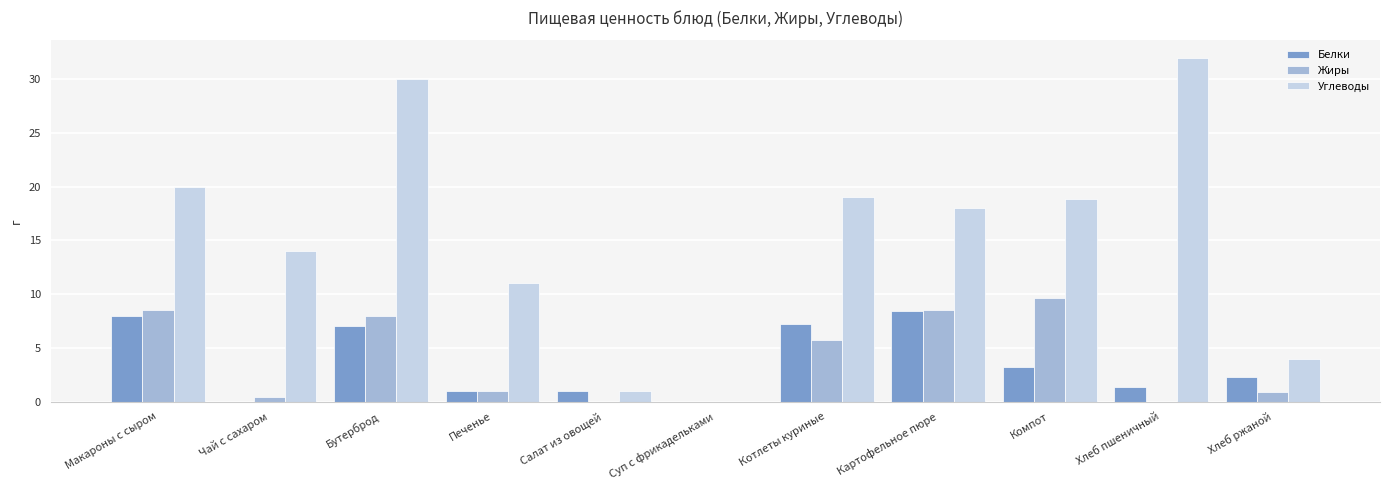

What are all the series names shown in the legend?

Белки, Жиры, Углеводы